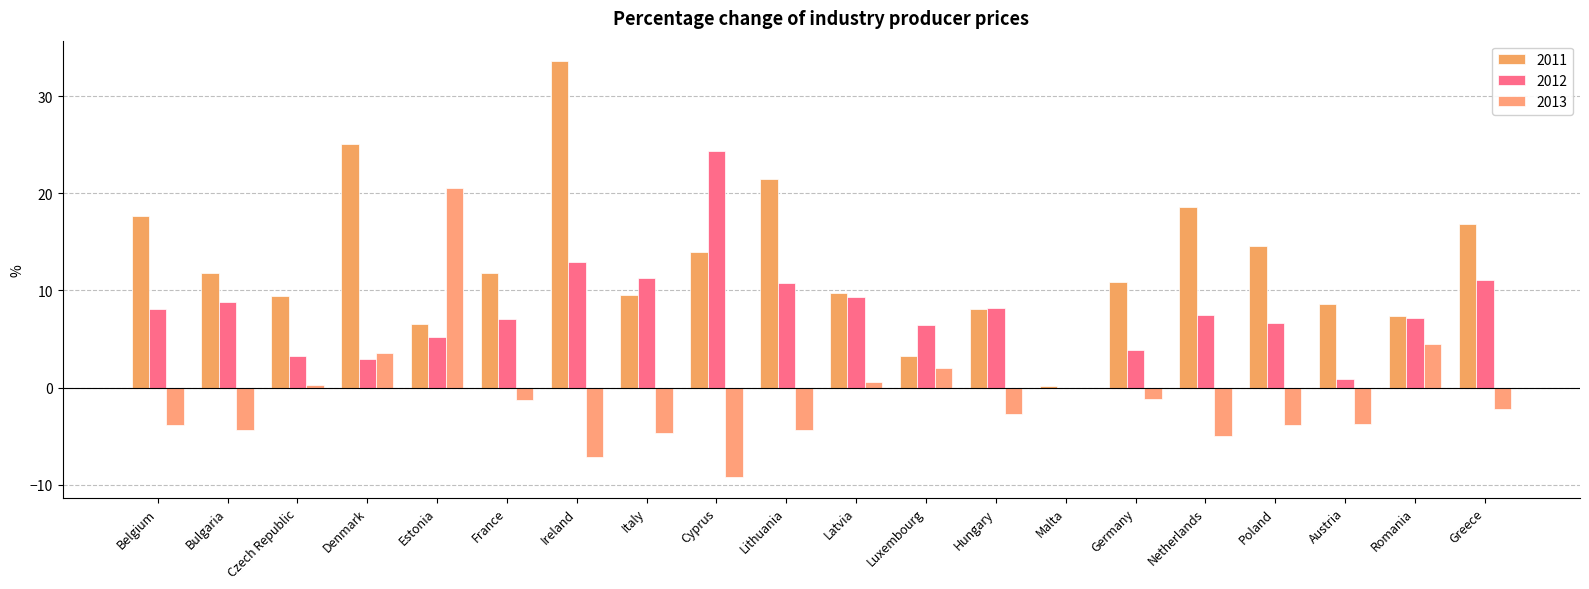

The 2013 series shows -4.7 at Italy. True or false?

True